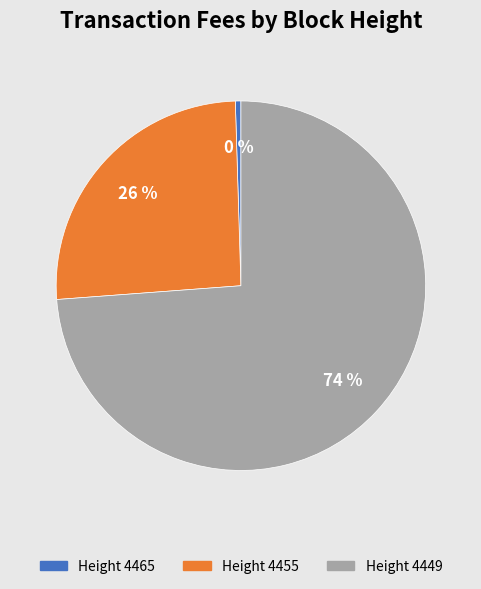

How many segments does this pie chart have?

3